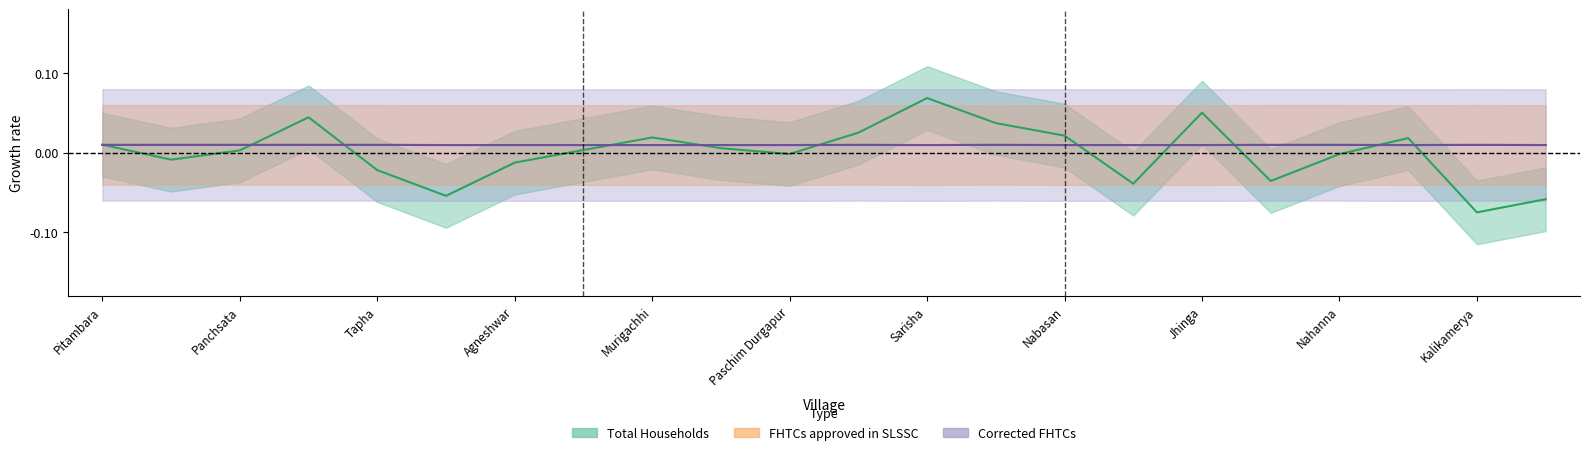

How many FHTCs approved in SLSSC values are between 0 and 1?

22